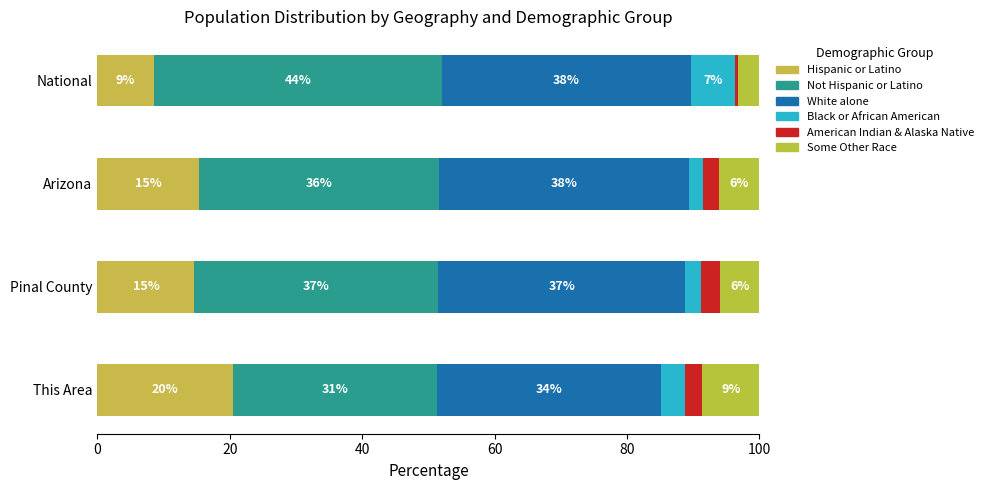

What is the average value of the White alone series?

36.6